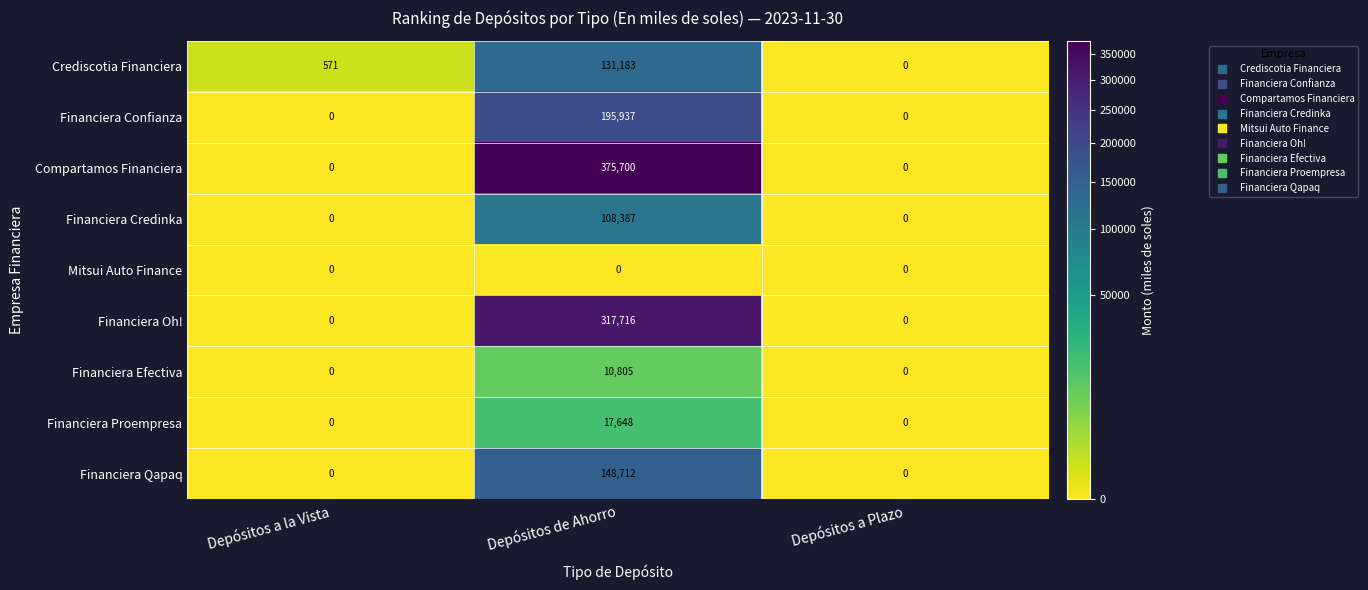

True or false: Compartamos Financiera has a value of 195641 at Depósitos a la Vista.

False